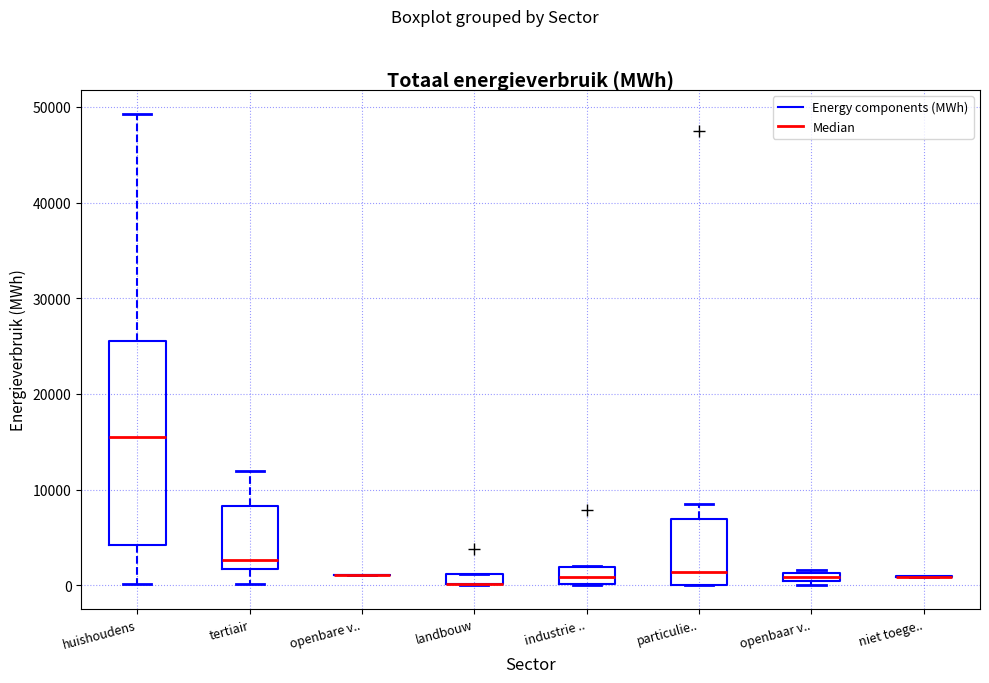

Which box is the tallest, from its lower edge to its upper edge?

huishoudens